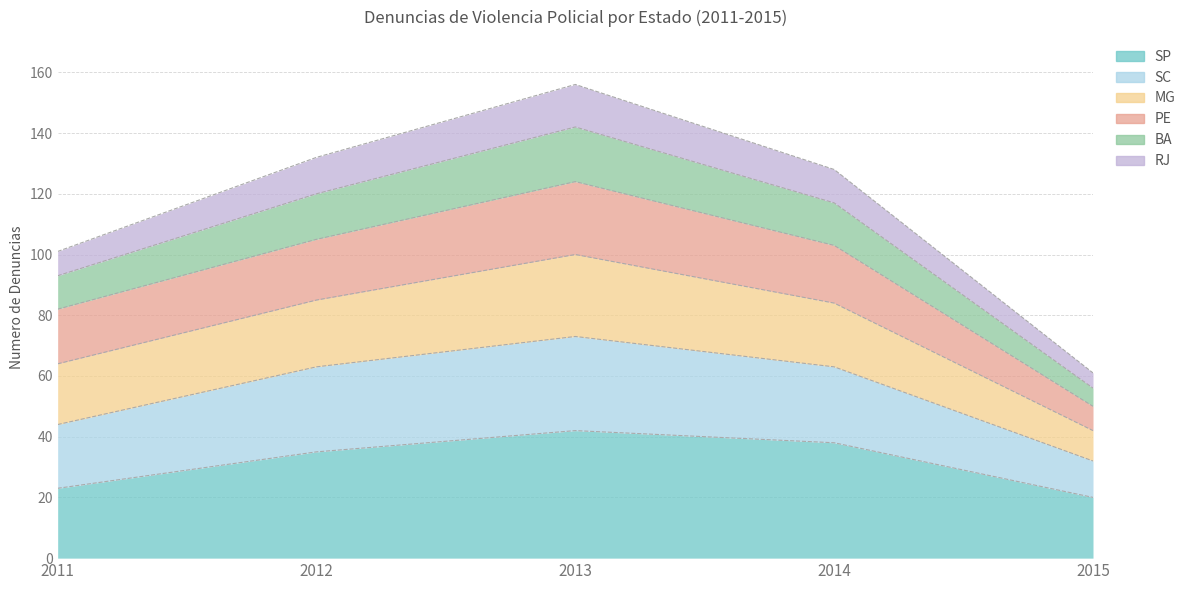

Is it true that SP equals 23 at 2011?

True